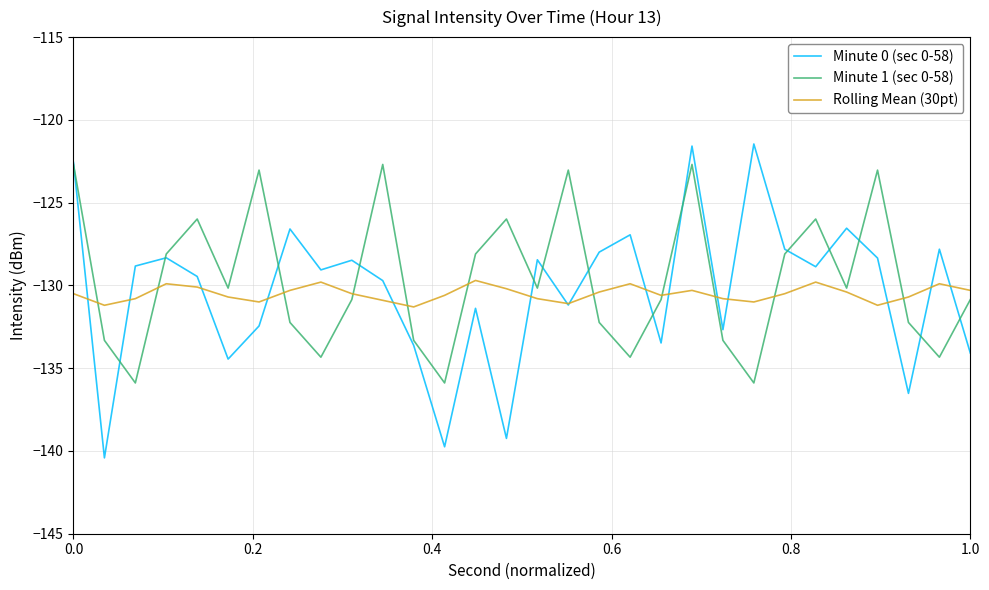

Rank the series by their maximum value, from lowest to highest.

Rolling Mean (30pt), Minute 1 (sec 0-58), Minute 0 (sec 0-58)